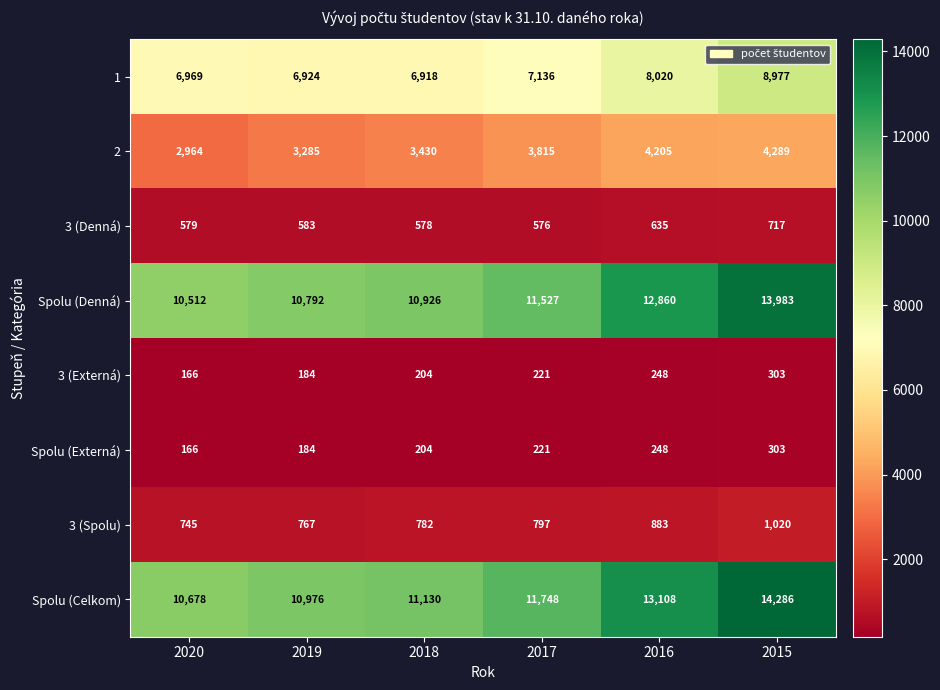

Read the Spolu (Celkom) value at 2020.

10678